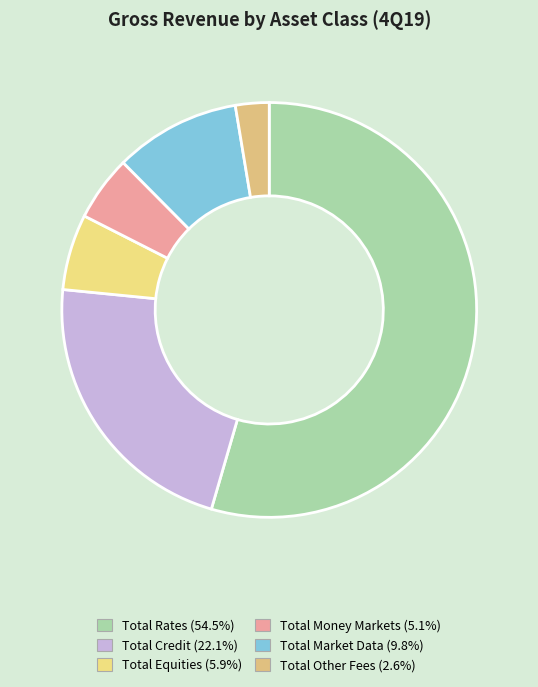

Rank the categories by value from highest to lowest.

Total Rates, Total Credit, Total Market Data, Total Equities, Total Money Markets, Total Other Fees